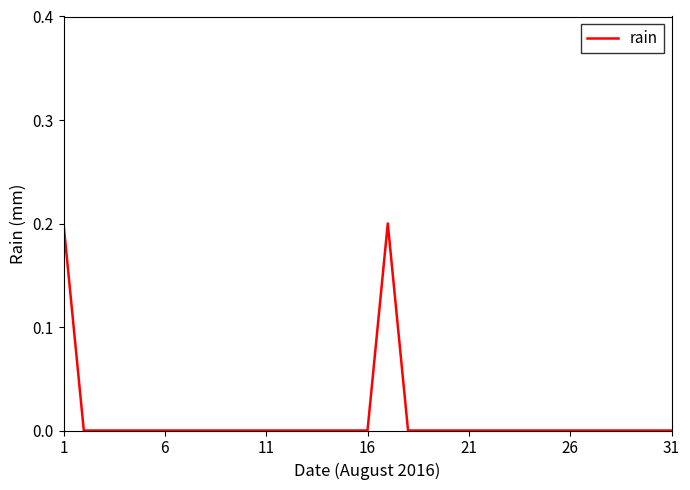

Does the chart display data point markers on the line(s)?

No